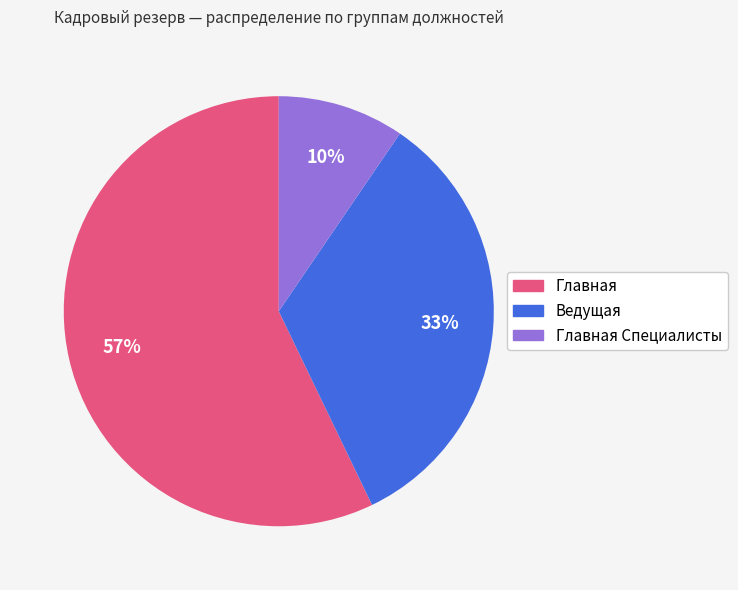

To the nearest percent, what percentage of the pie is Главная?

57%